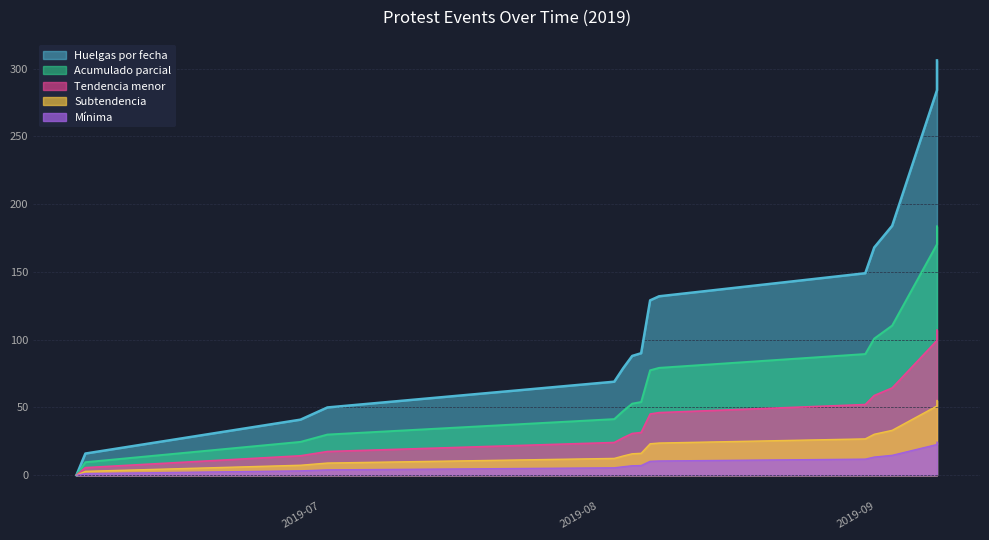

What value does the data have at 2019-09-05, to the nearest 50?

200